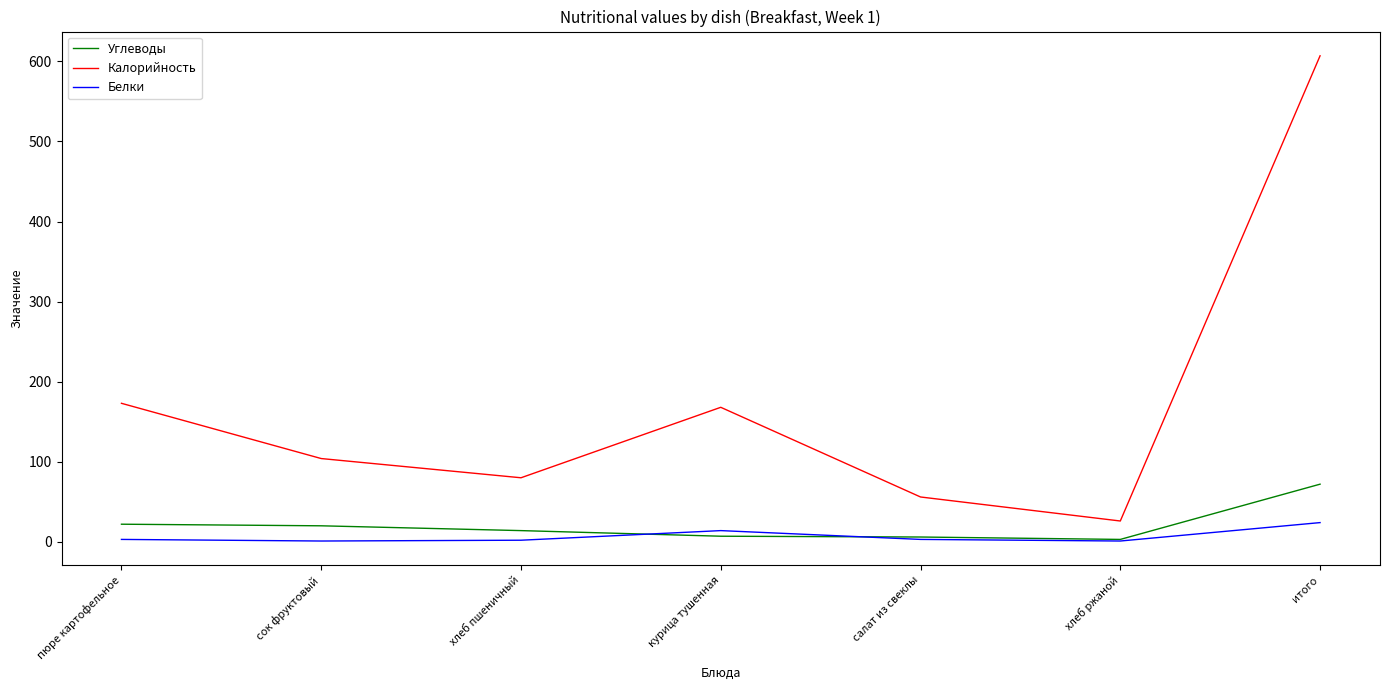

True or false: Калорийность has a value of 168 at курица тушенная.

True